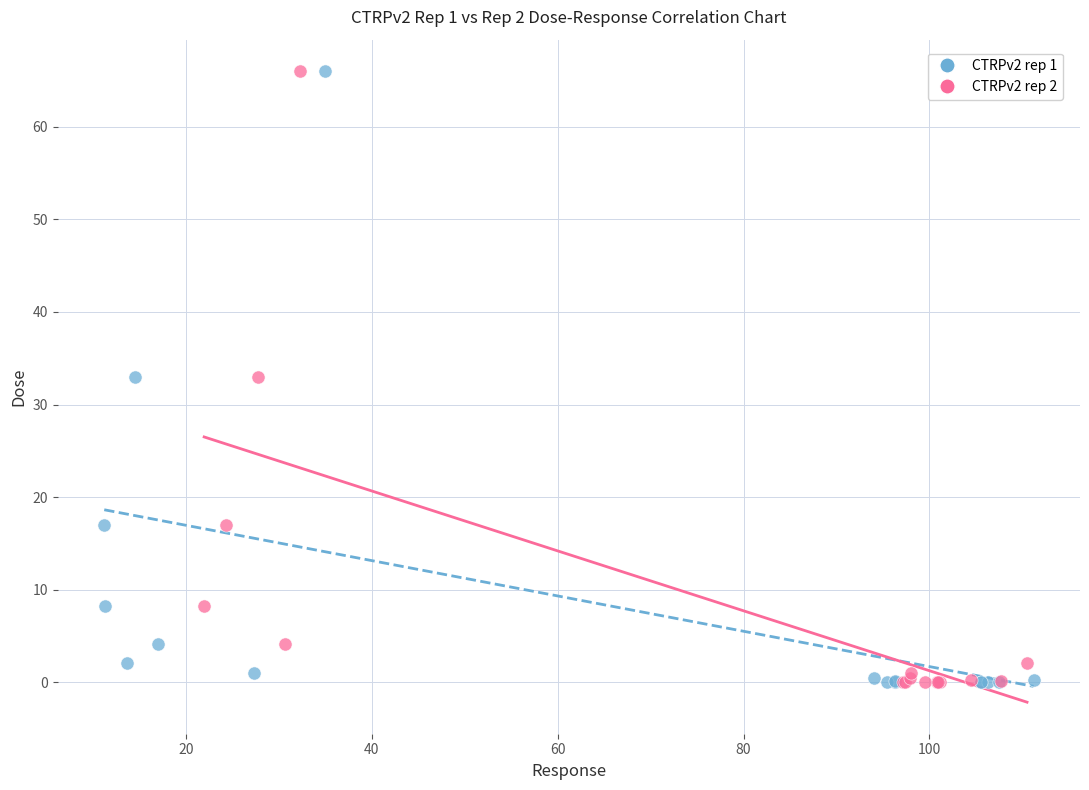

What are all the series names shown in the legend?

CTRPv2 rep 1, CTRPv2 rep 2